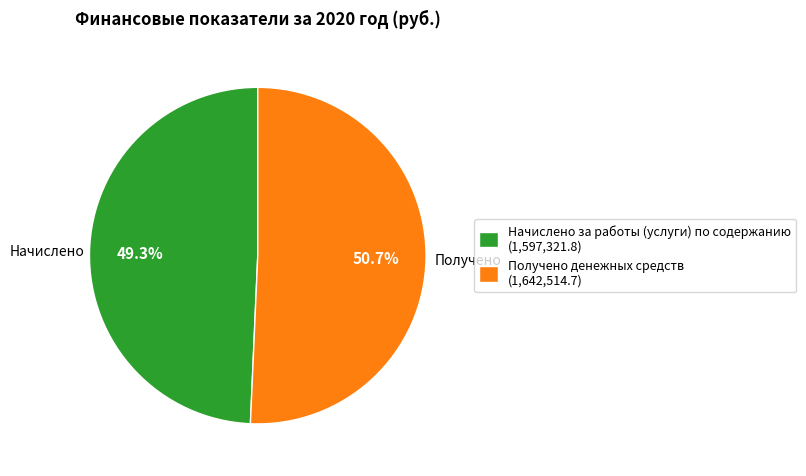

What is the largest slice in the pie chart?

Получено денежных средств